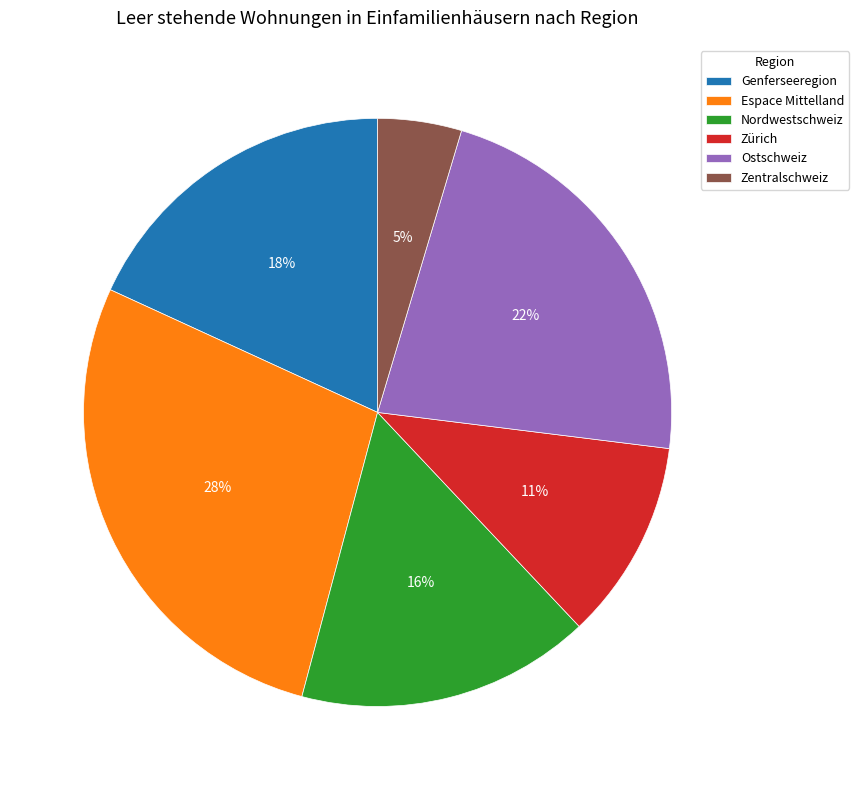

Which slice is the smallest?

Zentralschweiz